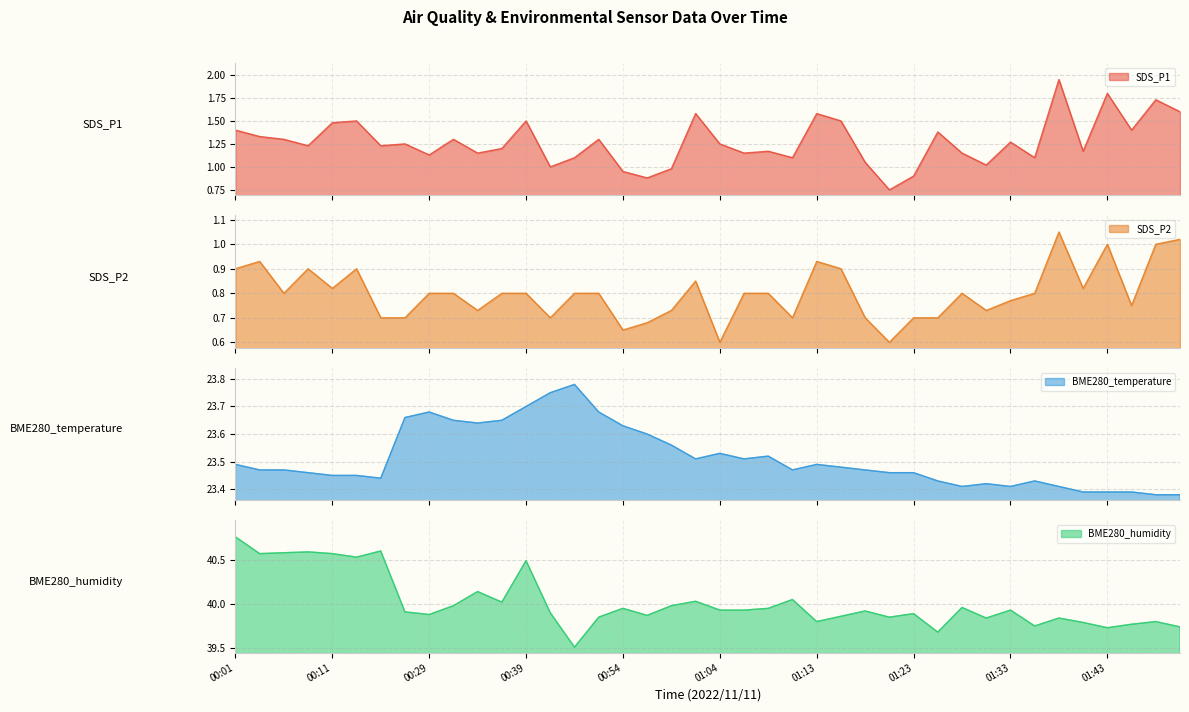

Which series changed the most between 01:13 and 01:18?

SDS_P1